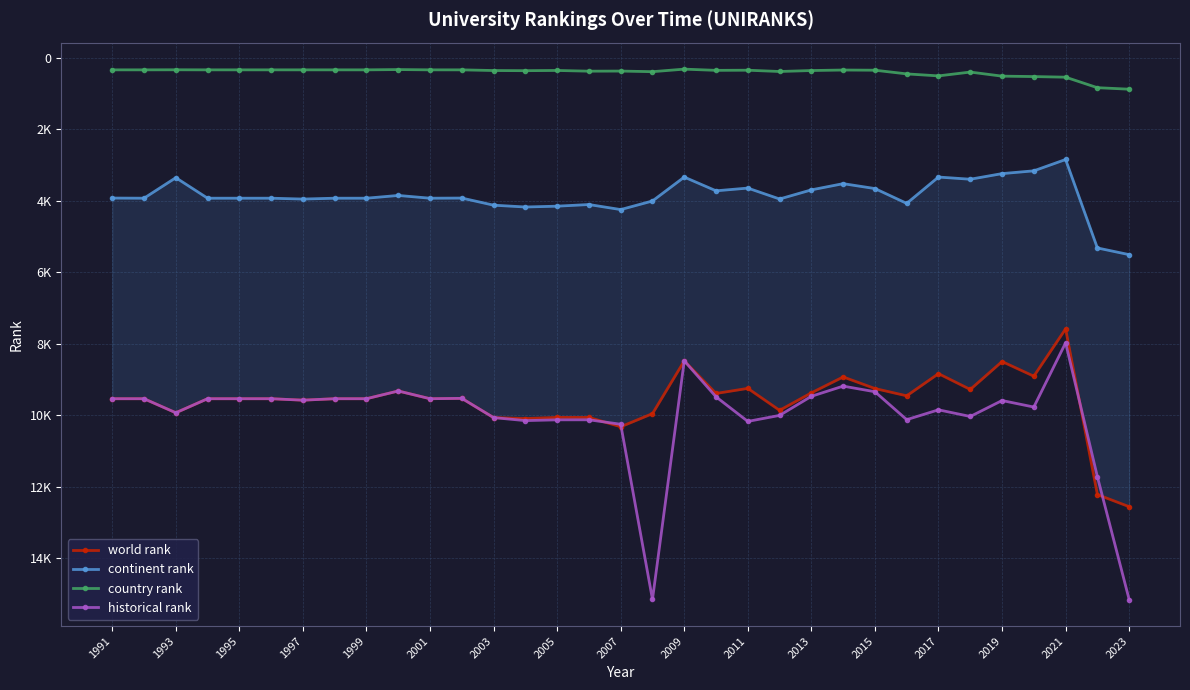

What is the difference between the second highest and minimum values in the country rank series?

519